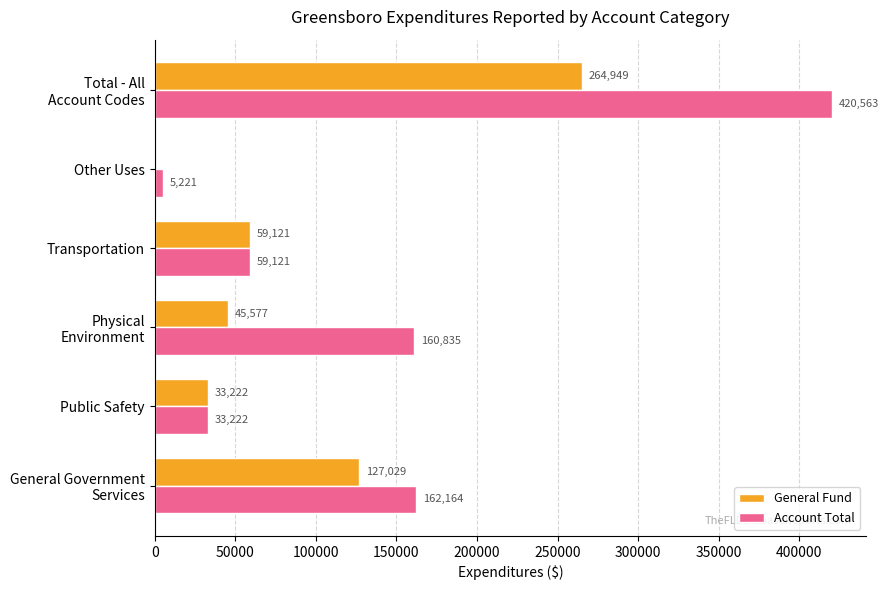

Between Transportation and Other Uses, which series saw the biggest shift?

General Fund